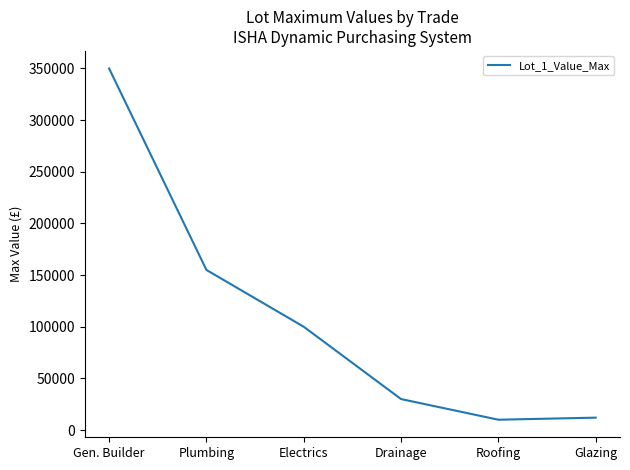

What is the difference between the second highest and second lowest values?

143000